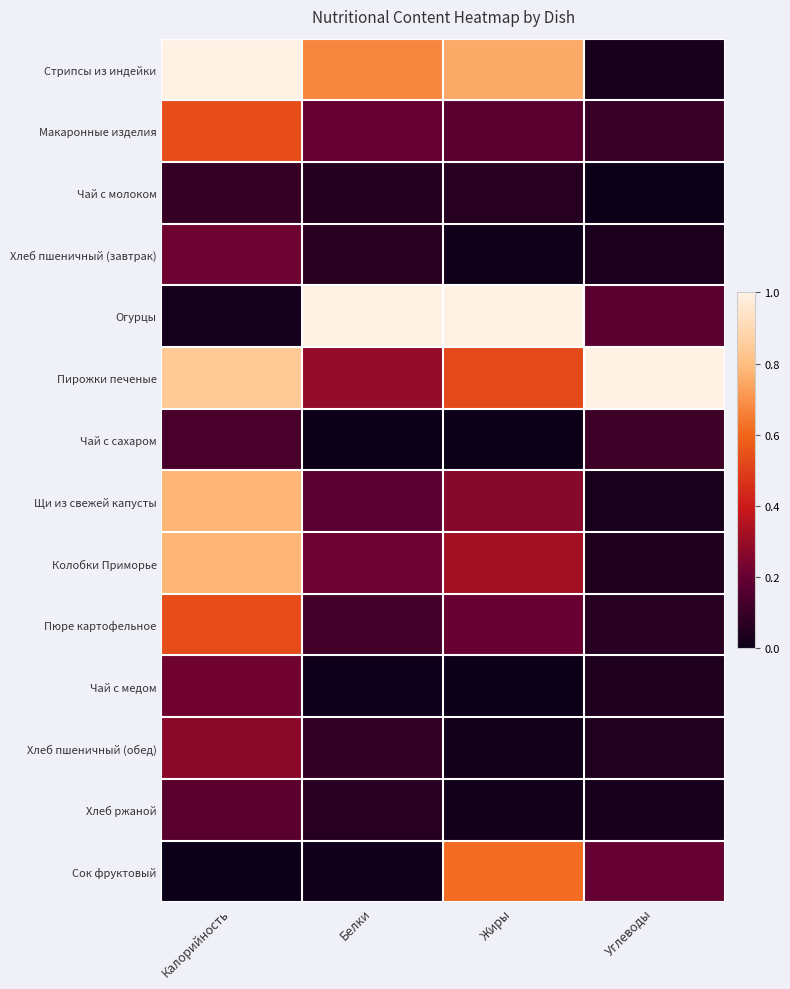

What is the difference between the highest and lowest values at Калорийность?

1.0